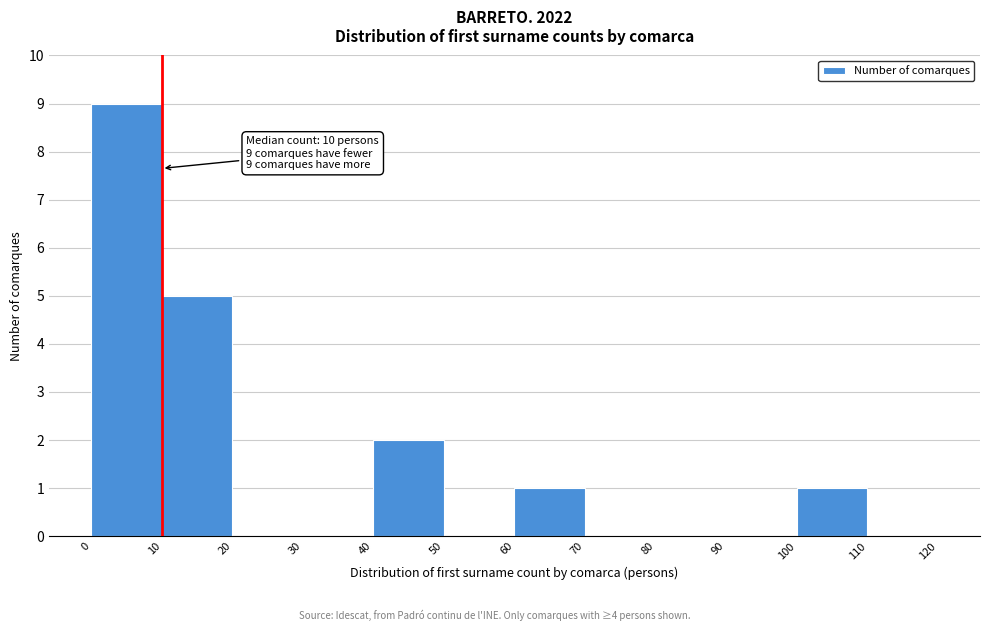

Over which range of the x-axis is the bar tallest?

0 to 10